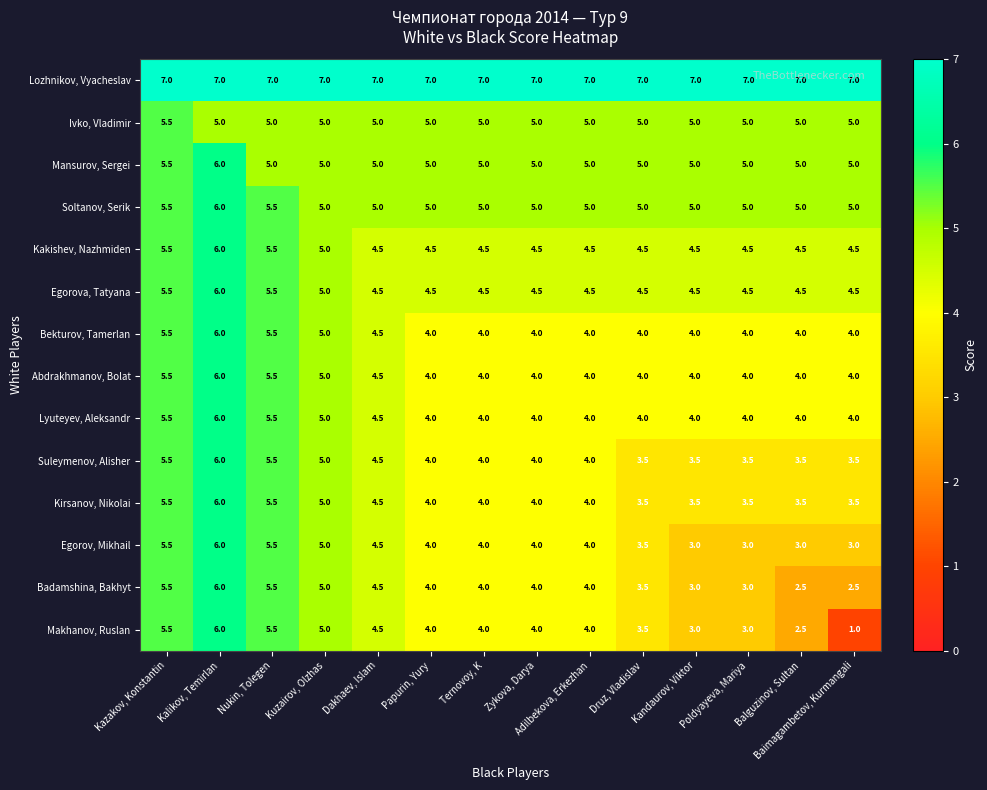

Which series has the widest spread of values?

Makhanov, Ruslan